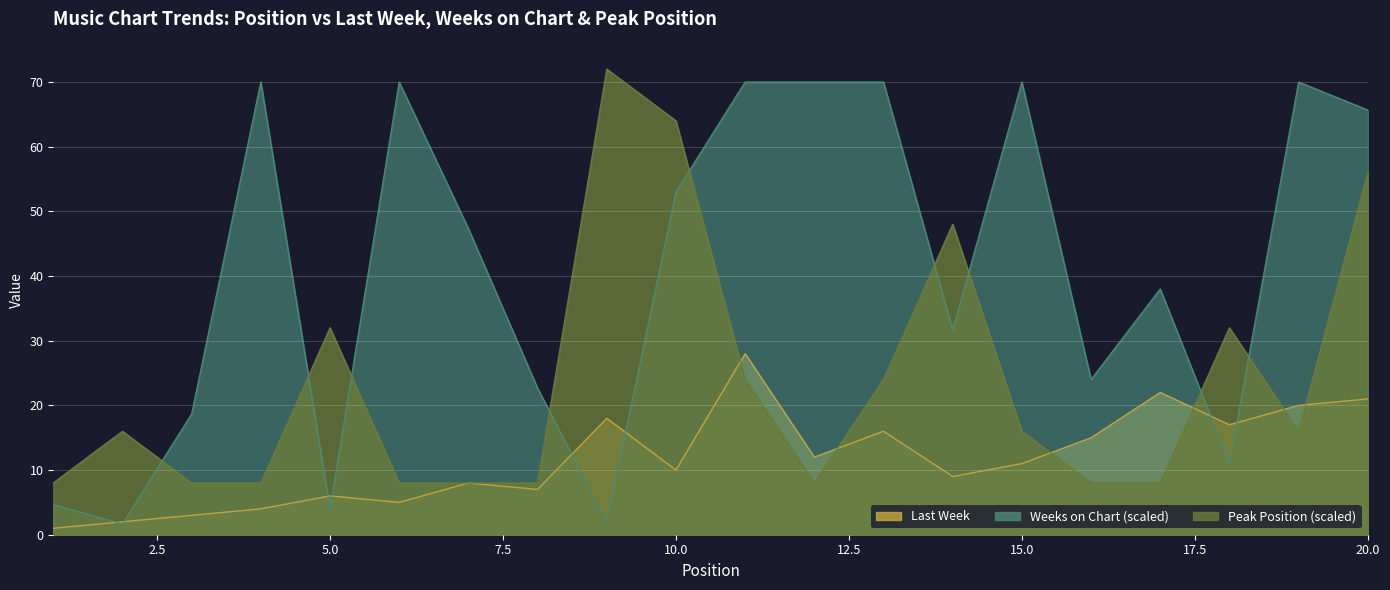

At which label does Weeks on Chart first exceed 47?

4